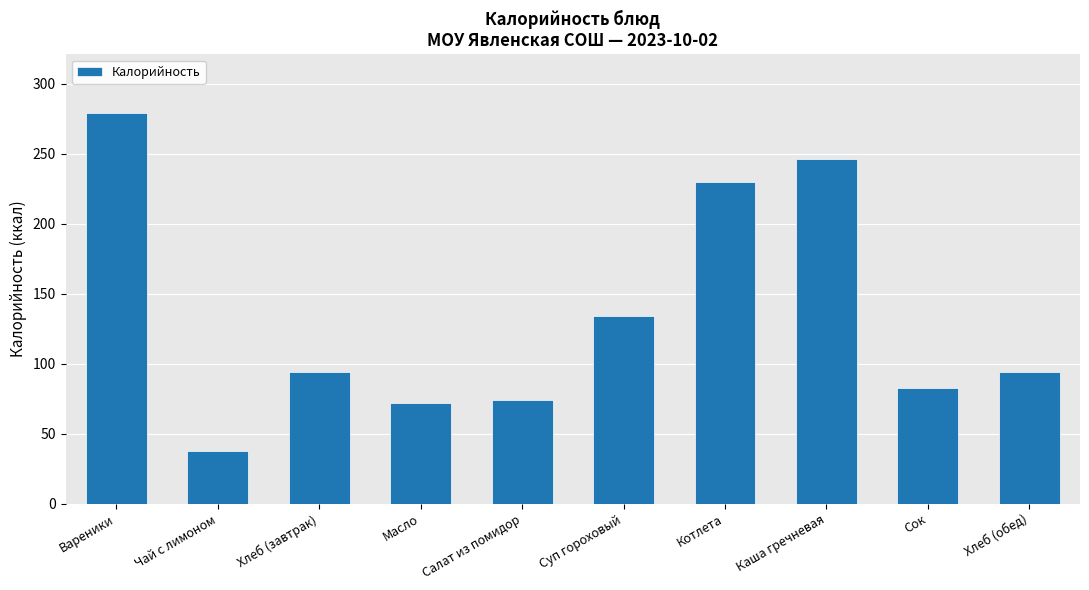

What is the sum of all values?

1343.4